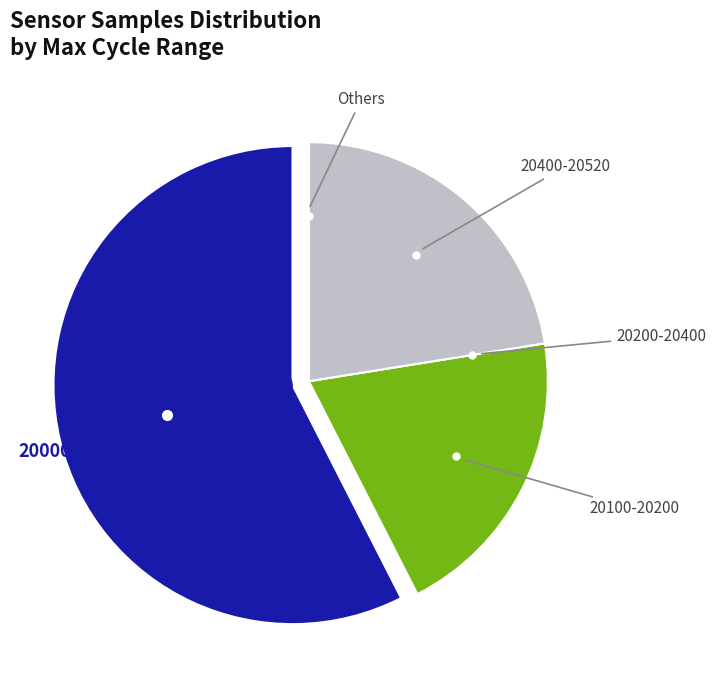

Is there a majority slice in this chart?

Yes